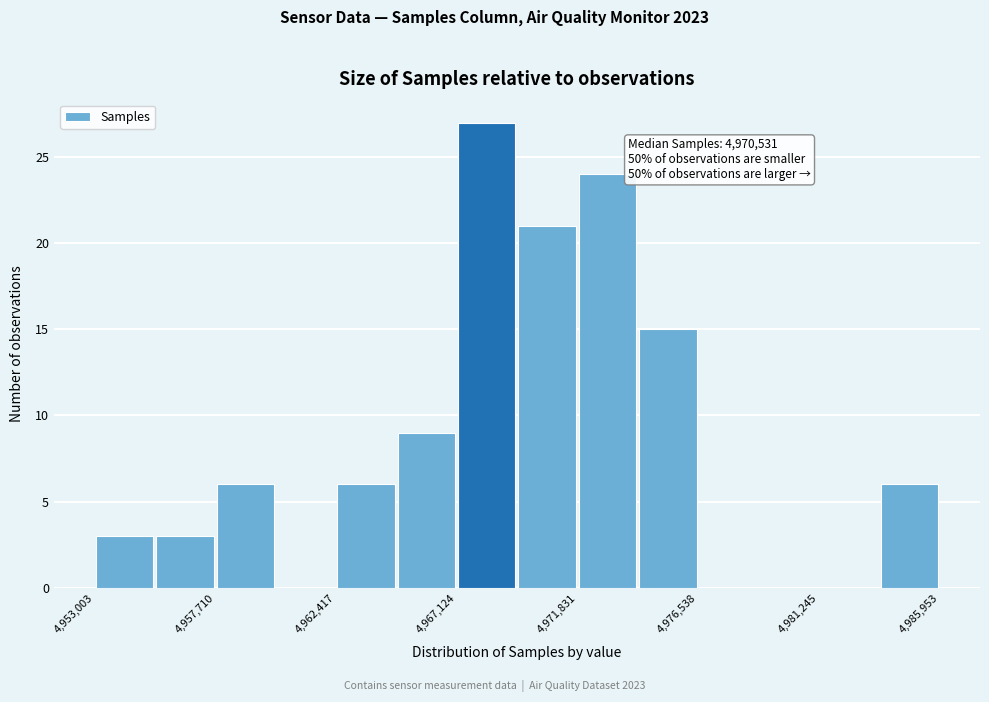

Which range on the x-axis has the tallest bar?

4967000 to 4969500